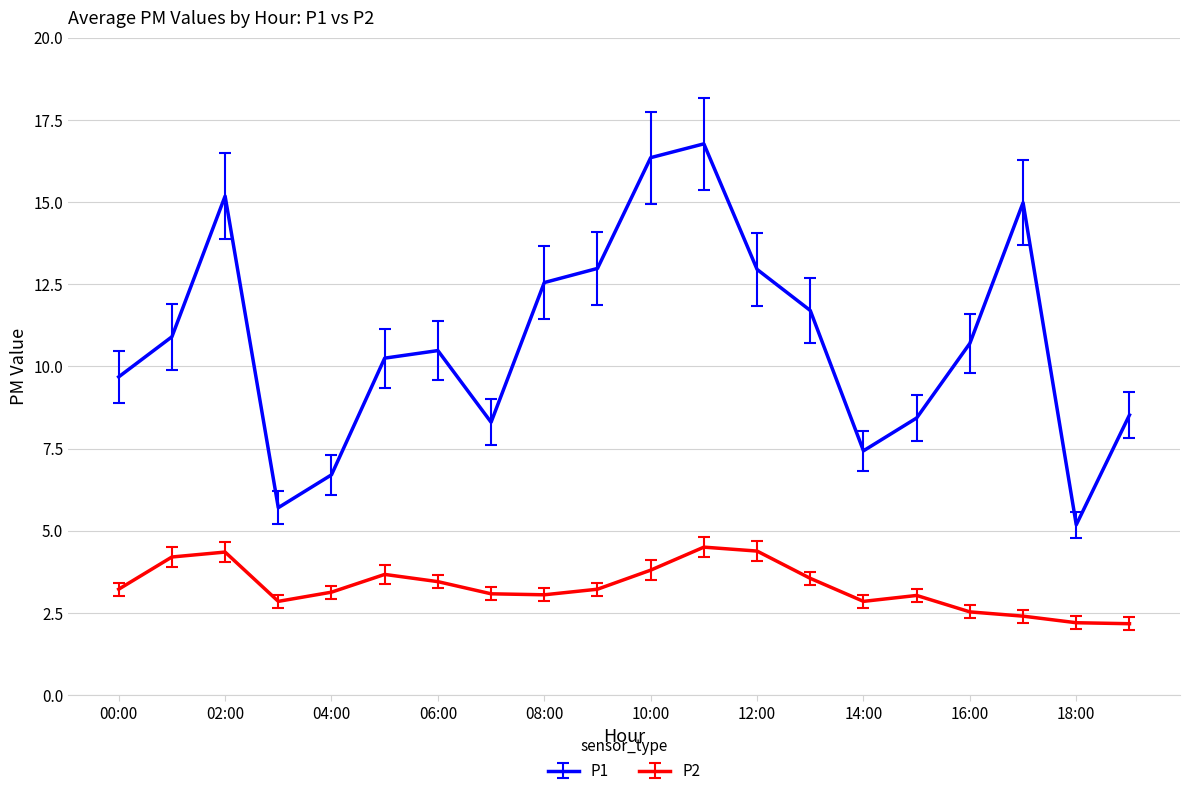

What is the value of the P1 point at the 7th from the left?

10.5